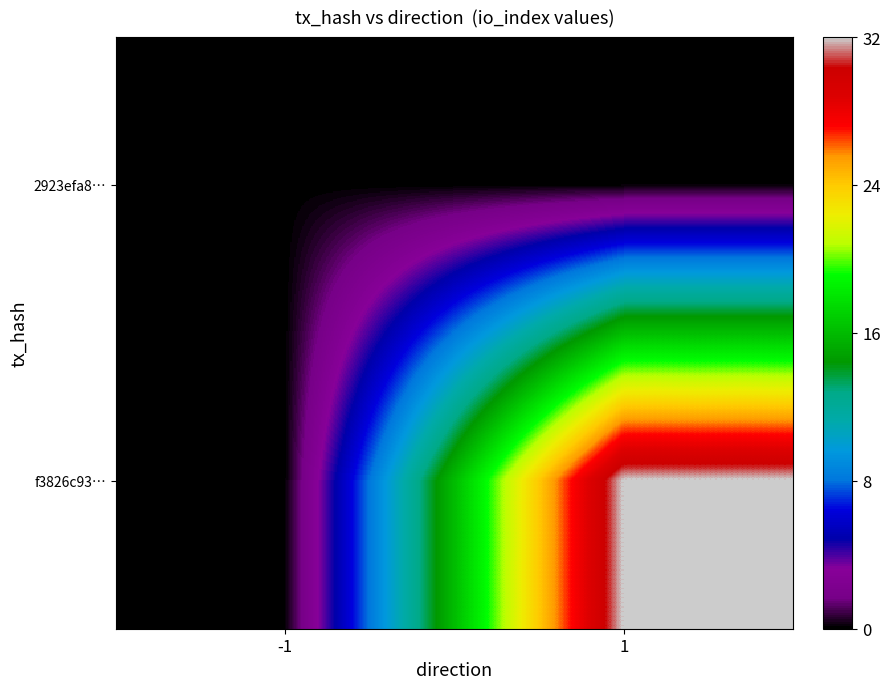

What is the difference between the highest and lowest values at 1?

32